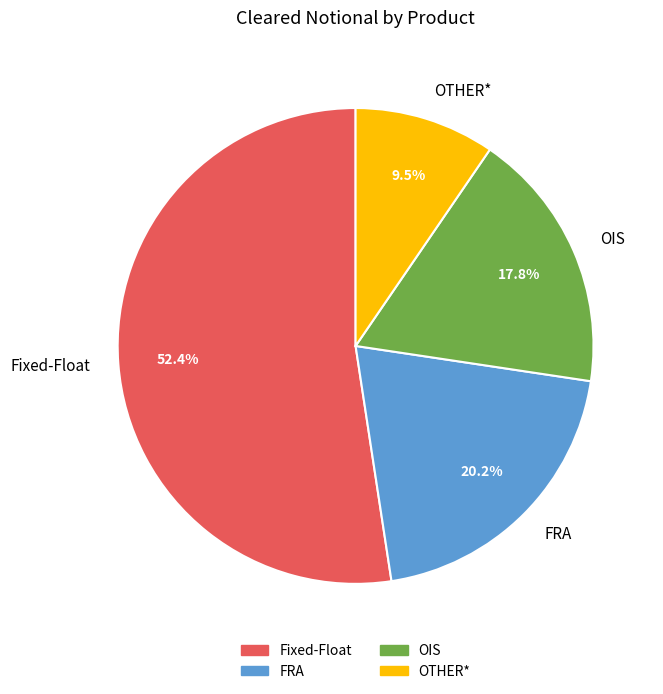

How many segments does this pie chart have?

4